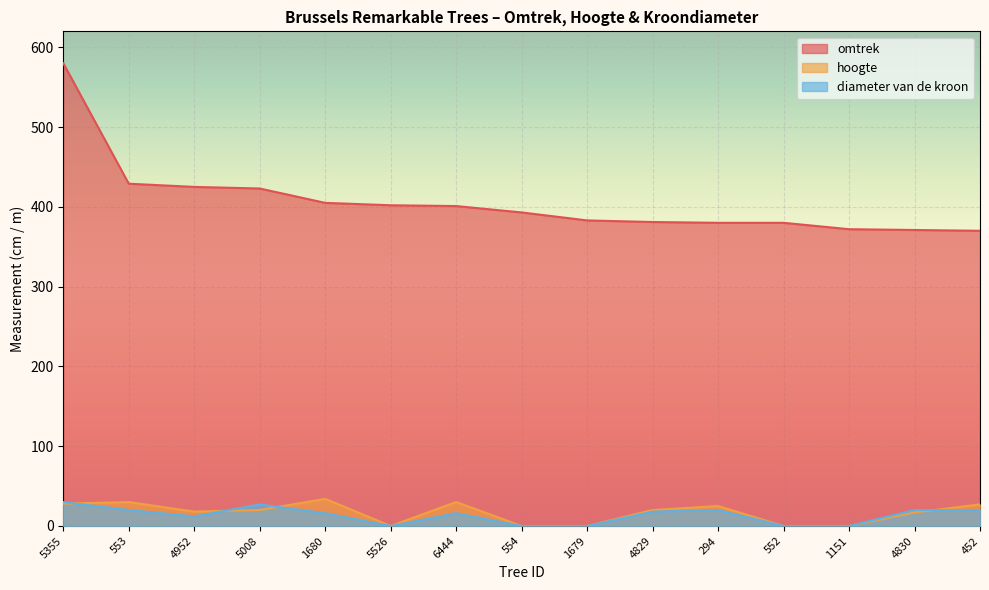

True or false: omtrek and hoogte cross at least once.

False